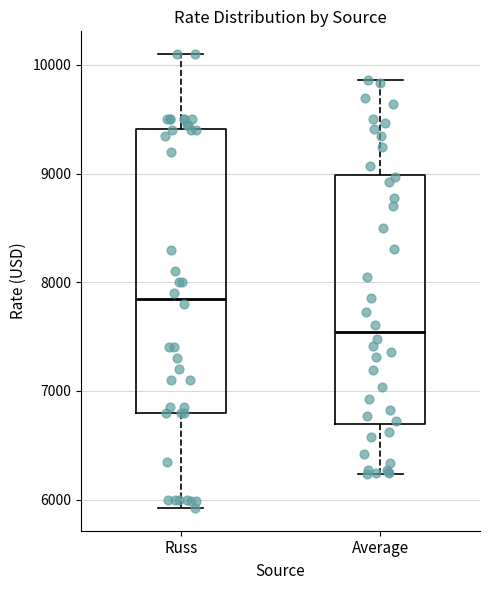

Which box's median line is the lowest?

Average